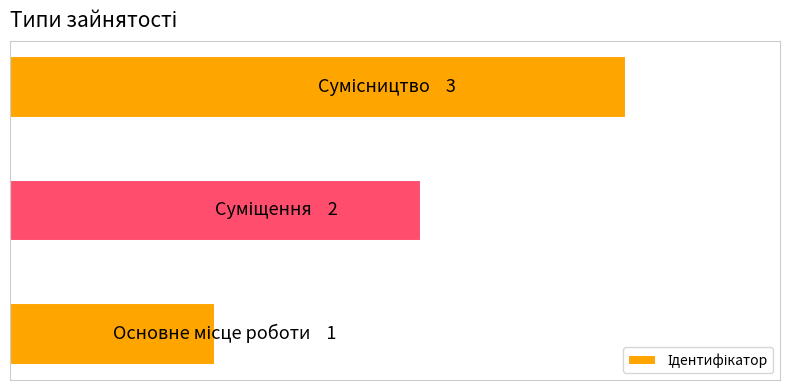

Does the chart contain any negative values?

No